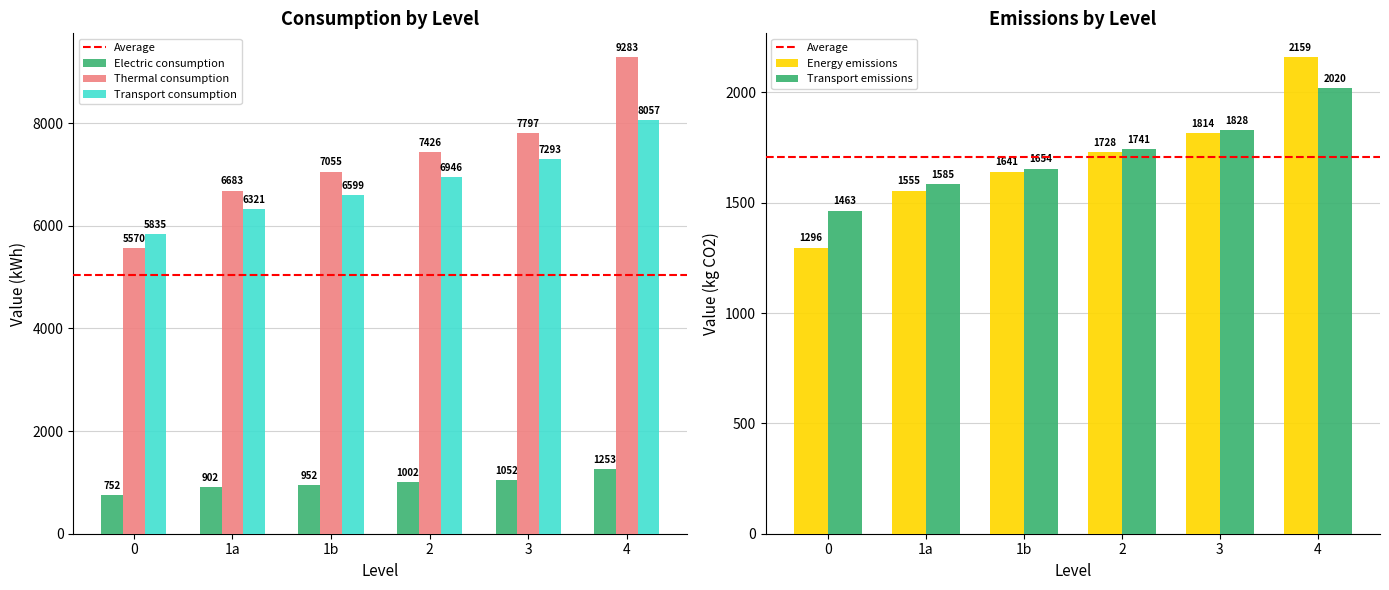

The value of Energy emissions at 1b is 695.6. True or false?

False